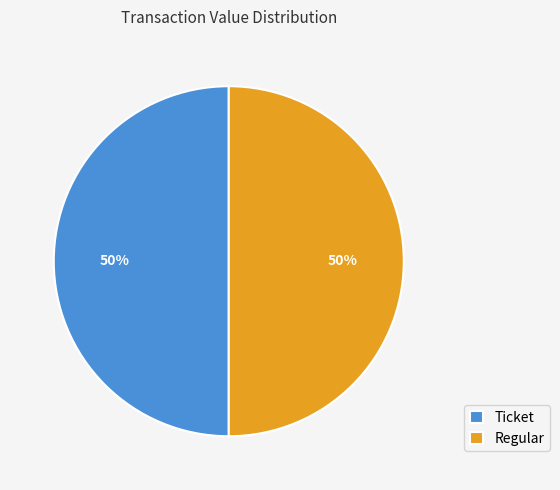

To the nearest percent, what portion does Regular represent?

50%